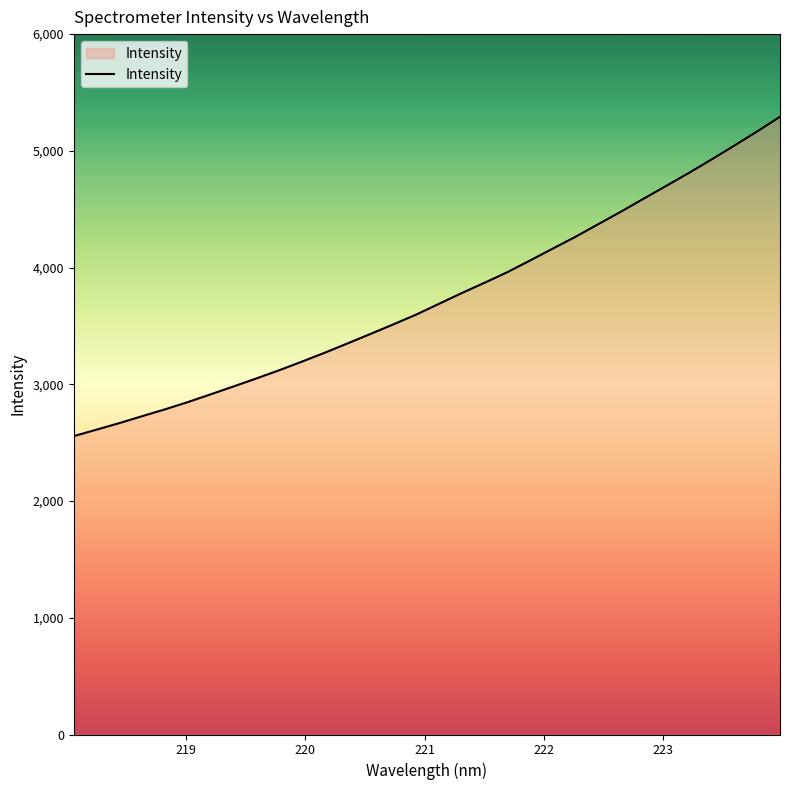

What is the smallest value displayed?

2556.2